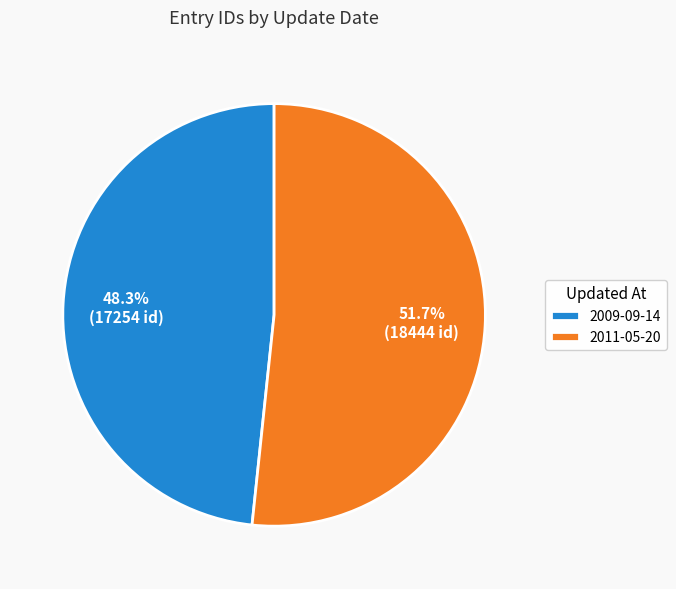

Does 2011-05-20 account for over 50% of the chart?

Yes